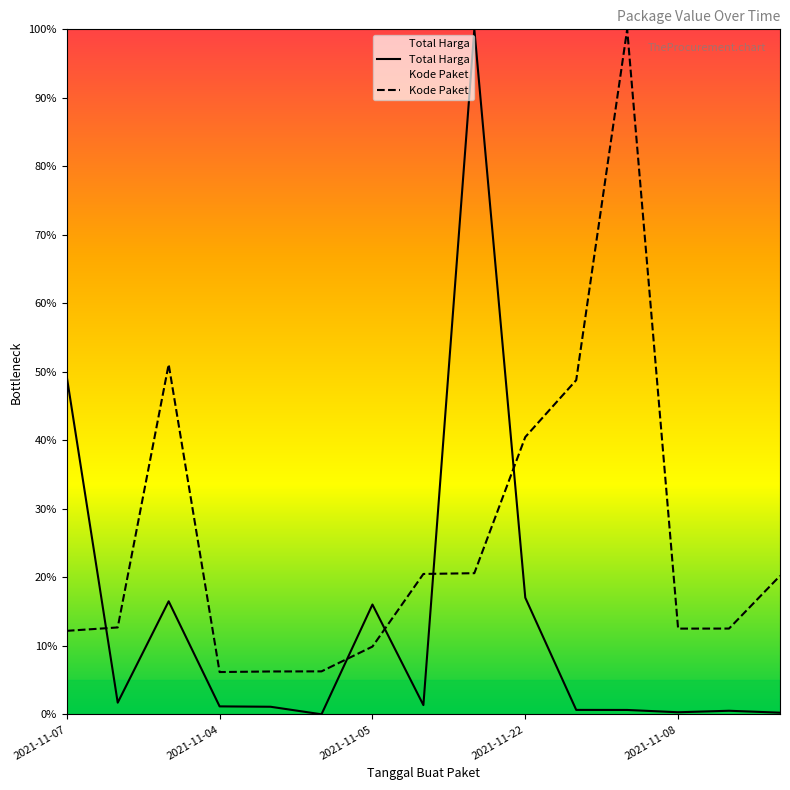

What is the total value across all series at 2021-11-05?

25.9